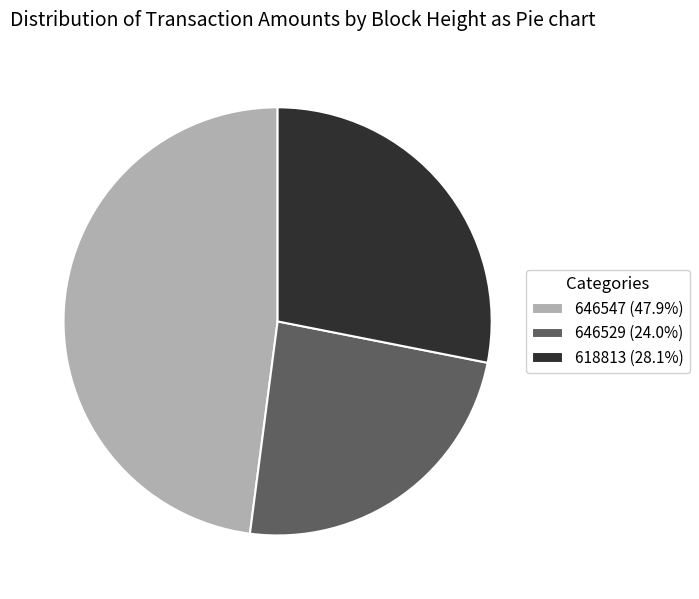

How many segments does this pie chart have?

3